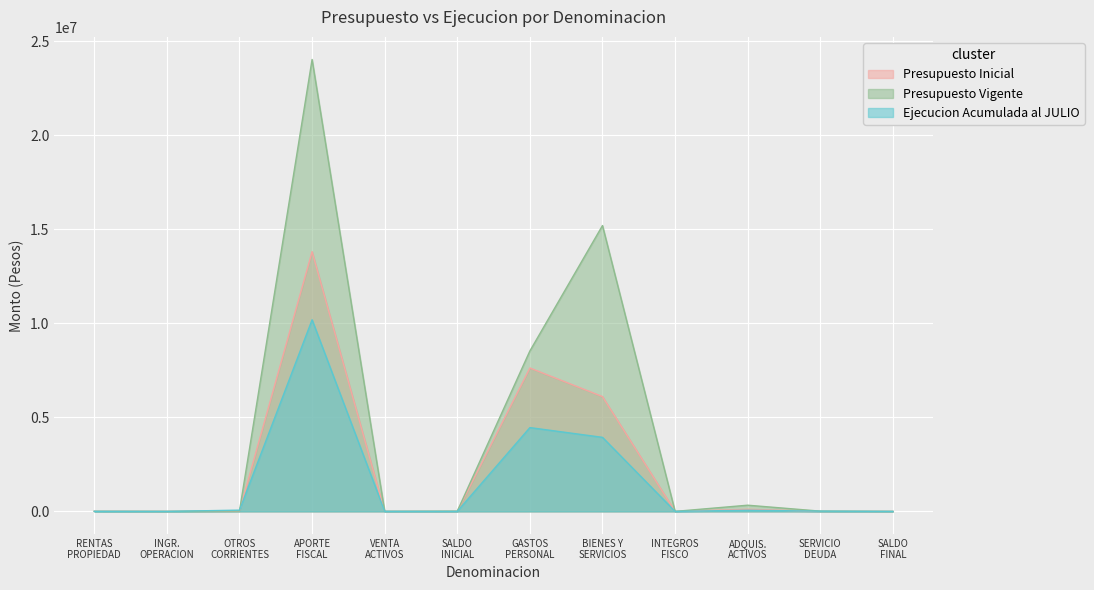

Which series has the largest range (max minus min)?

Presupuesto Vigente